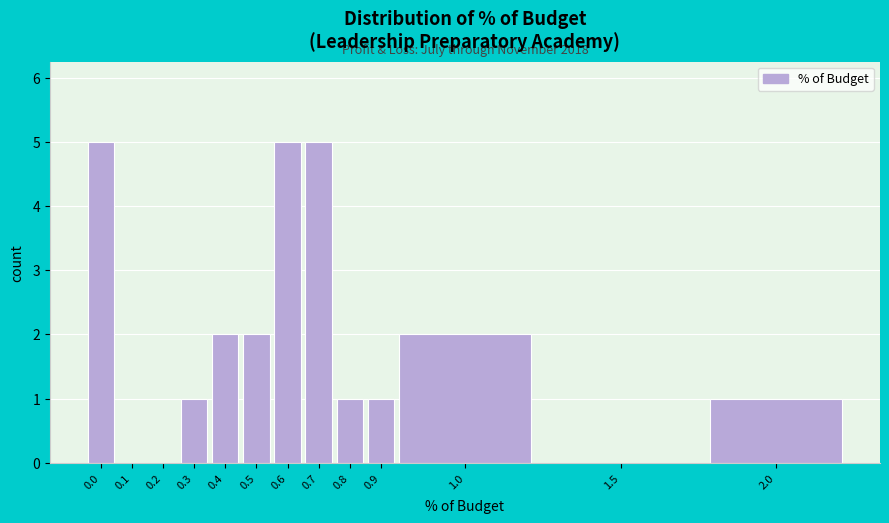

Reading left to right, what are all the values shown in this chart?

0.0=5	0.1=0	0.2=0	0.3=1	0.4=2	0.5=2	0.6=5	0.7=5	0.8=1	0.9=1	1.0=2	1.5=0	2.0=1